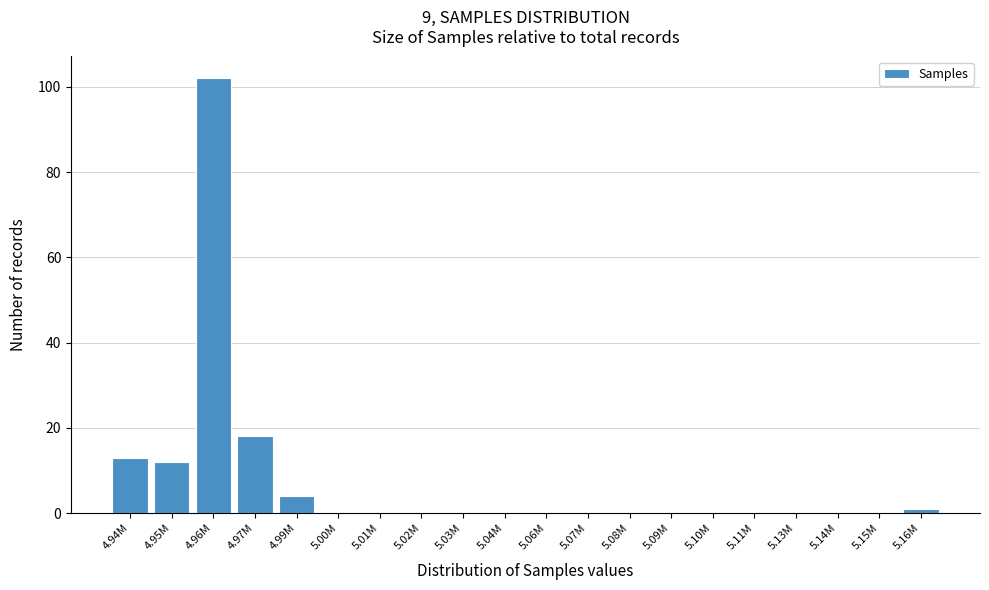

Reading left to right, extract all data points from this chart.

4.94M=13	4.95M=12	4.96M=102	4.97M=18	4.99M=4	5.00M=0	5.01M=0	5.02M=0	5.03M=0	5.04M=0	5.06M=0	5.07M=0	5.08M=0	5.09M=0	5.10M=0	5.11M=0	5.13M=0	5.14M=0	5.15M=0	5.16M=1